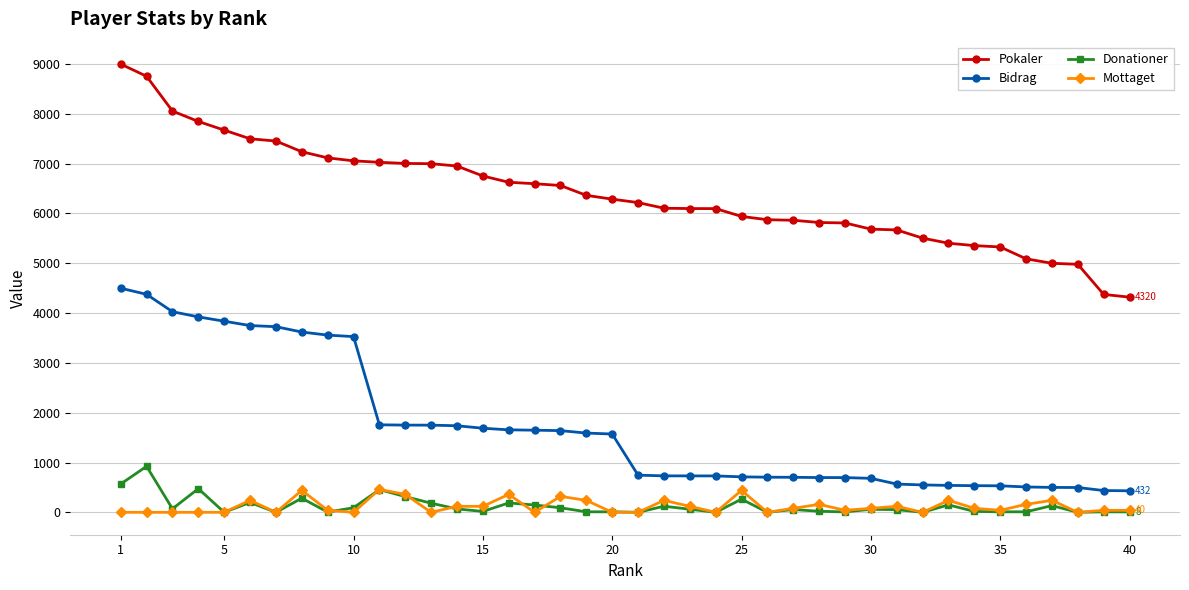

Count the number of categories in the chart.

40